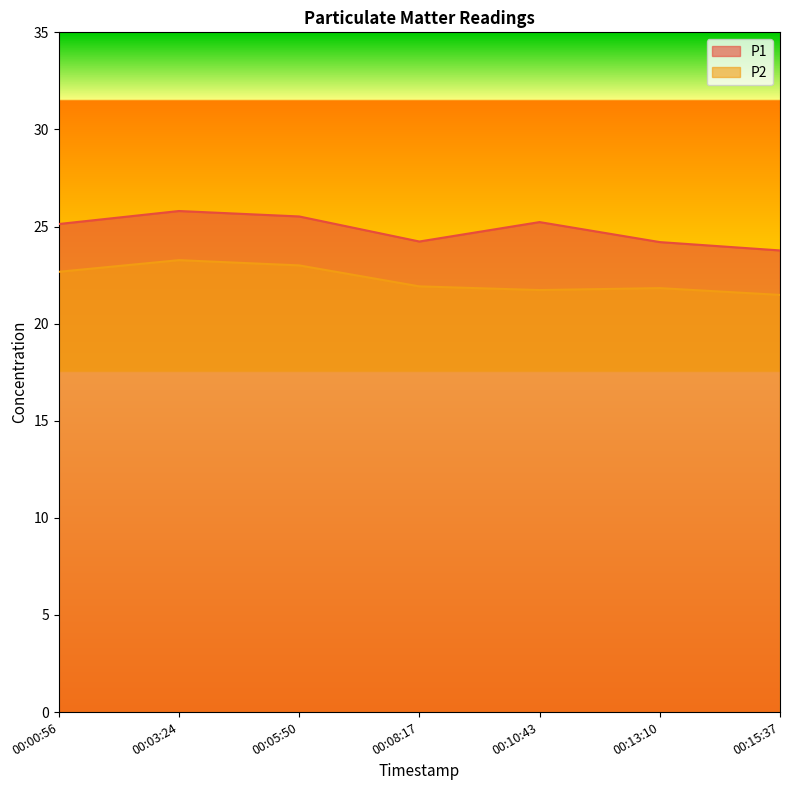

Reading left to right, list all the values displayed in this chart.

P1: 00:00:56=25.1	00:03:24=25.8	00:05:50=25.5	00:08:17=24.2	00:10:43=25.2	00:13:10=24.2	00:15:37=23.8
P2: 00:00:56=22.7	00:03:24=23.3	00:05:50=23.0	00:08:17=21.9	00:10:43=21.7	00:13:10=21.8	00:15:37=21.5